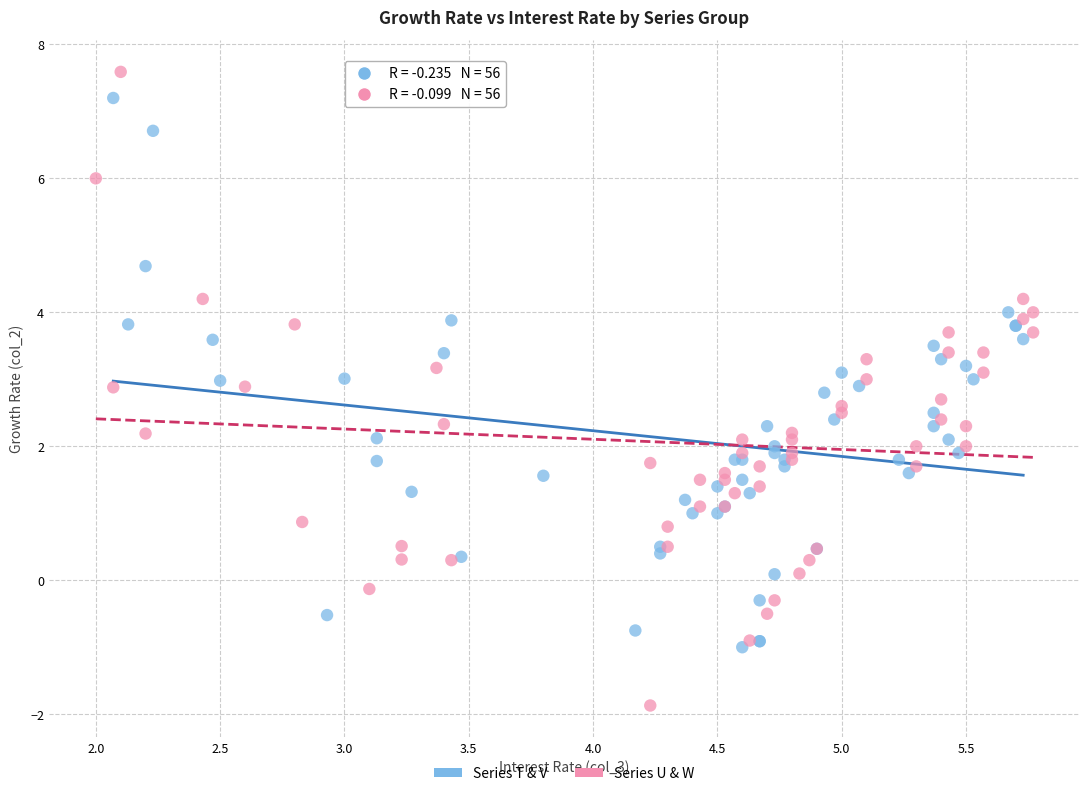

What are all the series names shown in the legend?

Series T & V, Series U & W